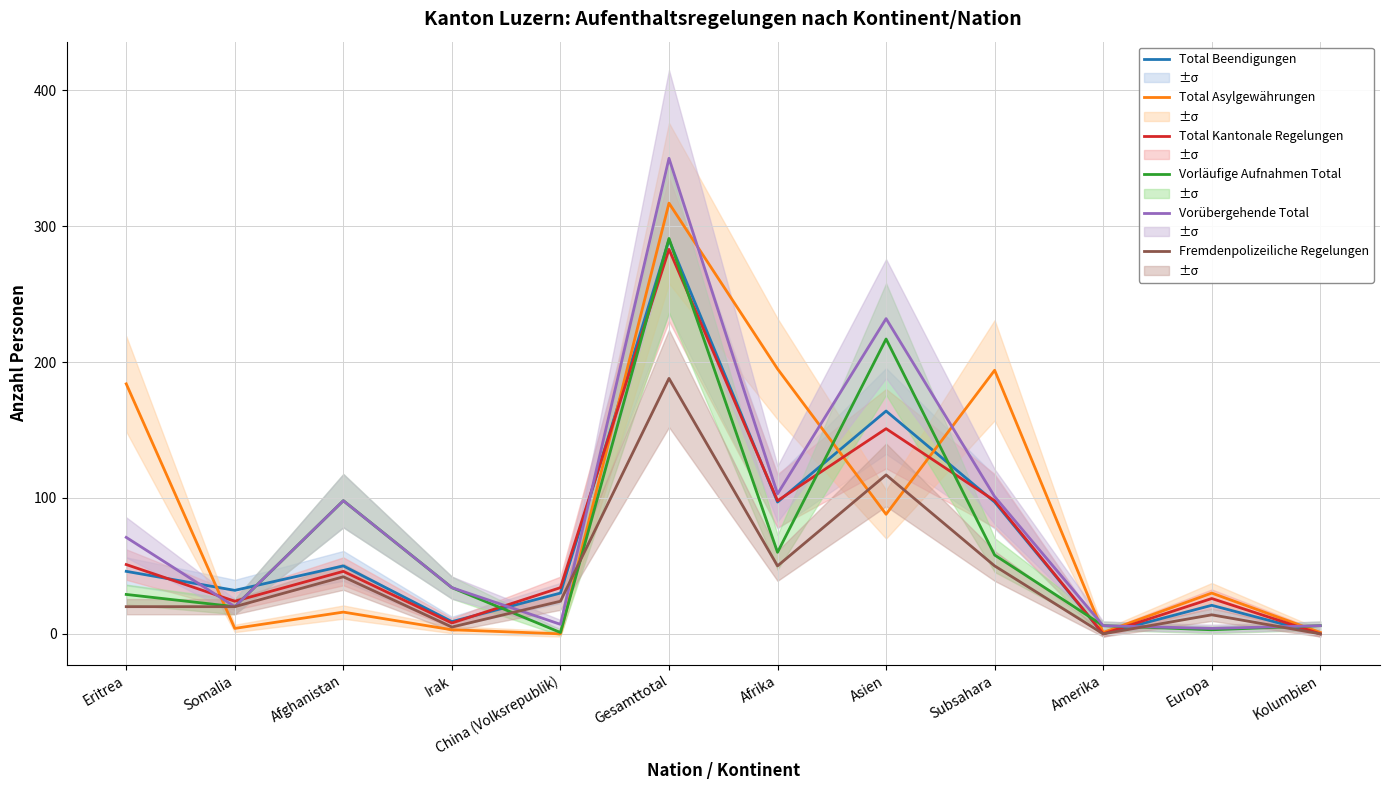

Does the chart have visible grid lines?

Yes